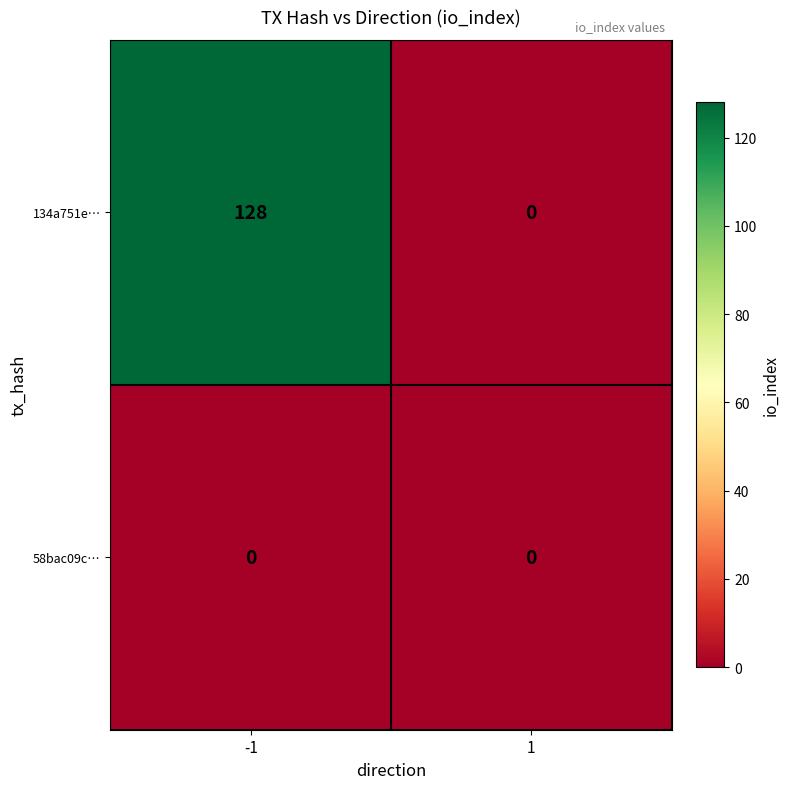

Which series has the largest total across all categories?

134a751e…